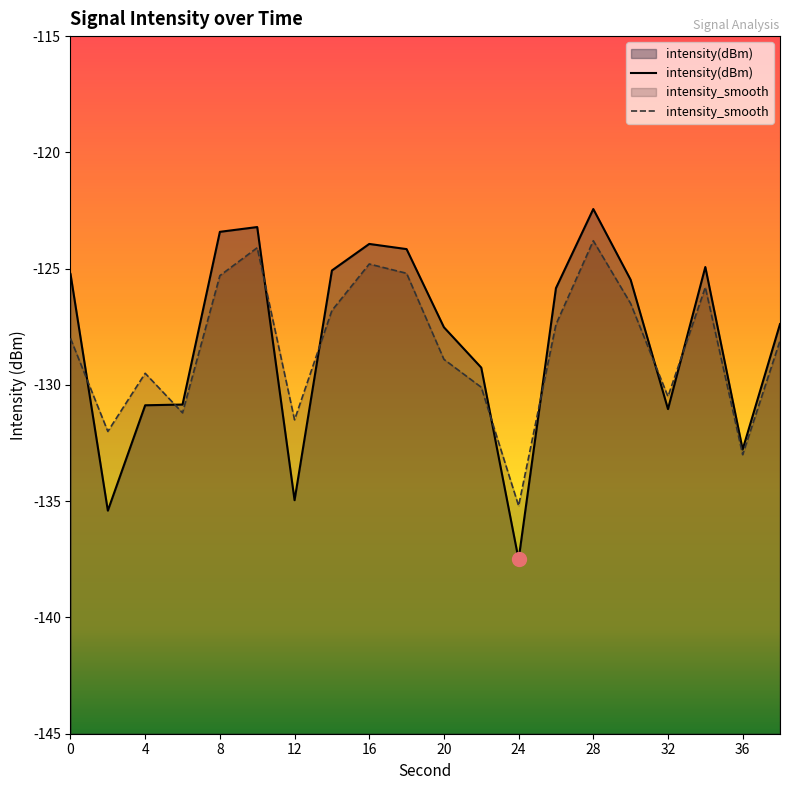

Which series has the largest total across all categories?

intensity(dBm)